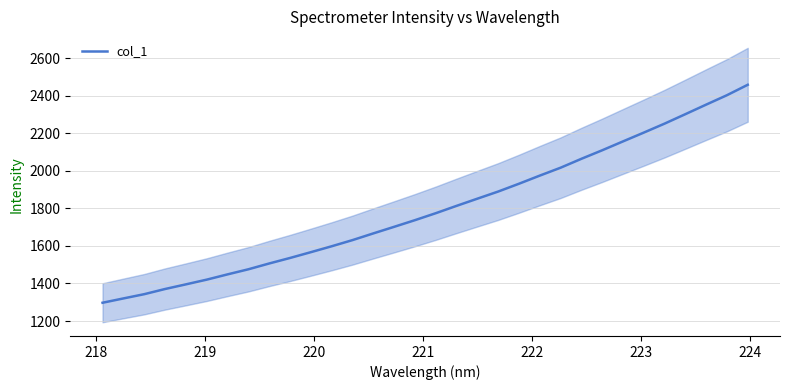

What is the maximum value for col_1?

2457.8